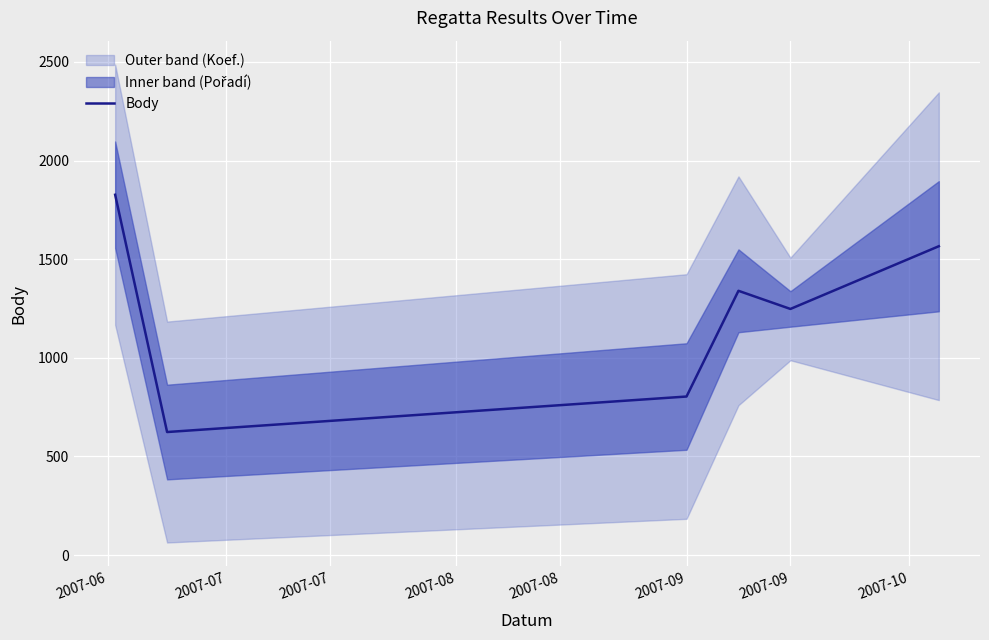

How many data points are less than 1340?

3